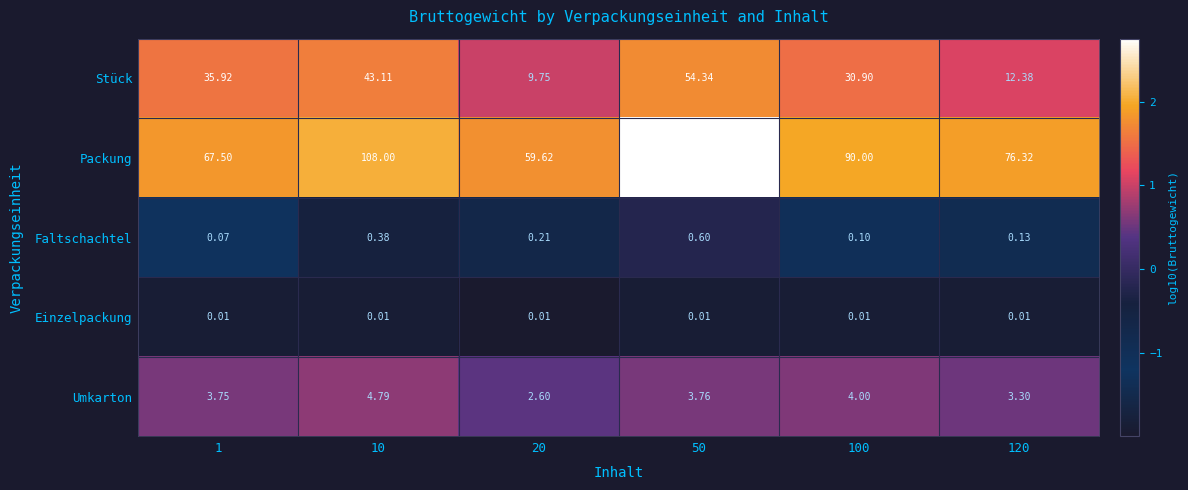

Which series changed the most between 20 and 50?

Packung